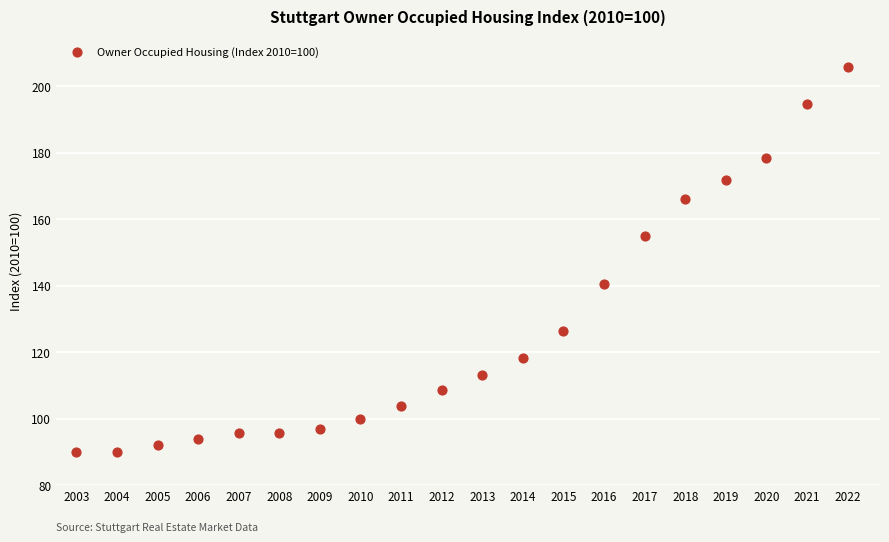

What is the range of X values (max minus min)?

19.0